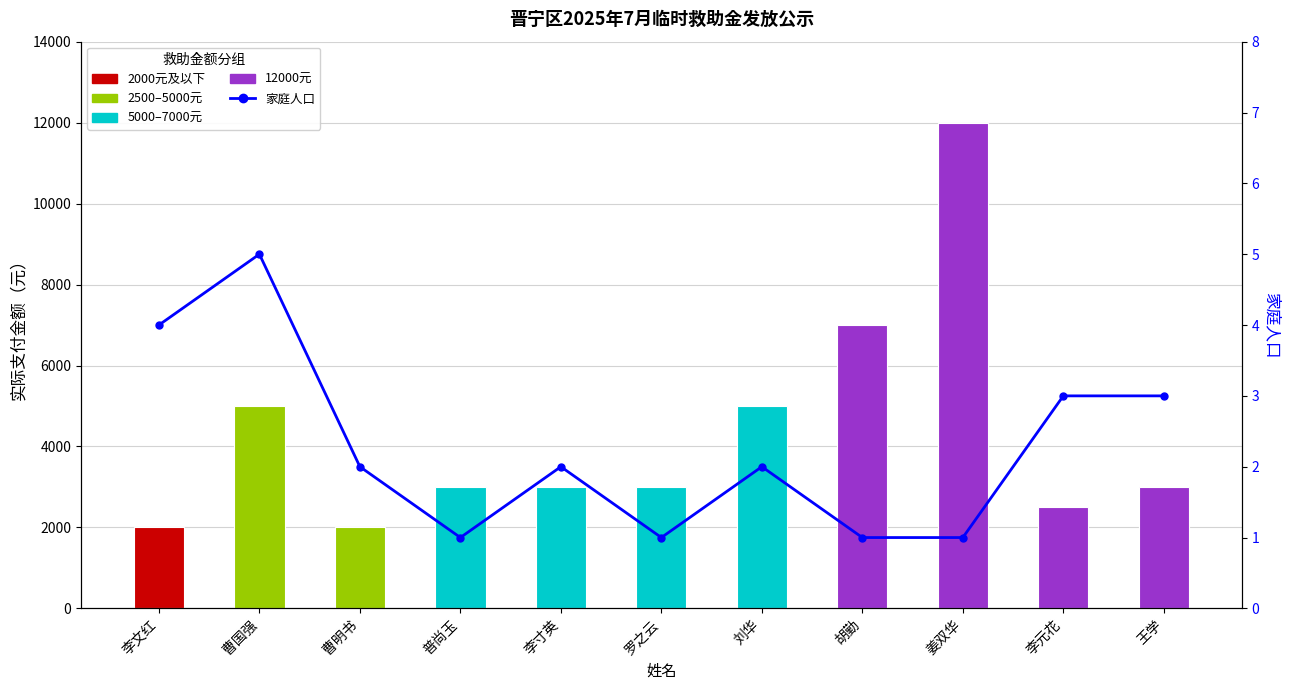

List the series in order of their peak value, highest first.

实际支付金额, 家庭人口